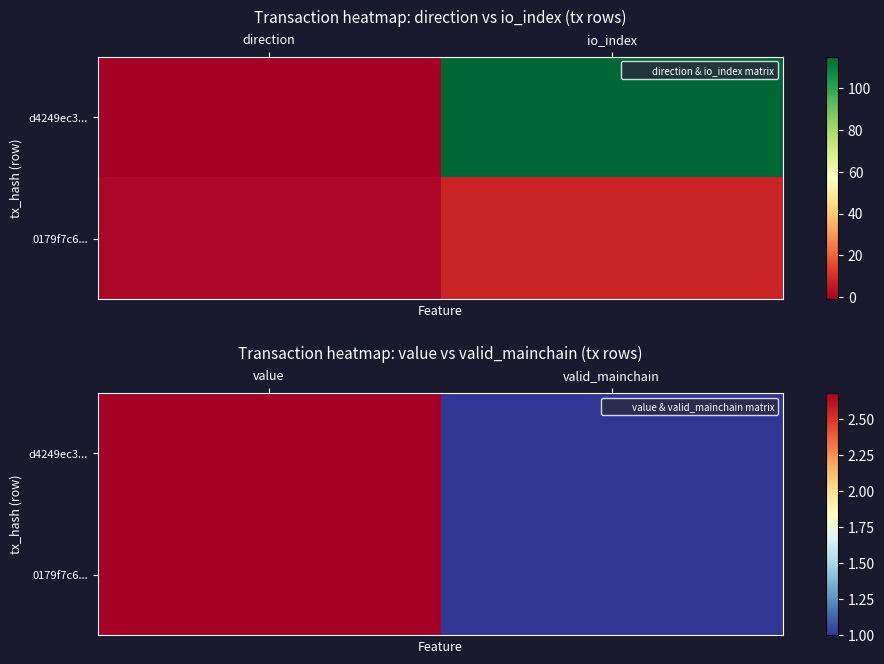

The value of d4249ec3... at valid_mainchain is 0.5. True or false?

False